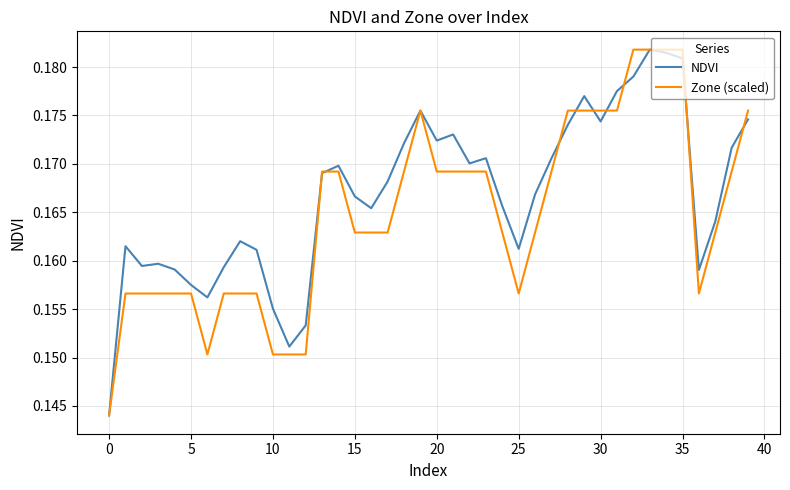

Rank the series by their average value, from lowest to highest.

Zone (scaled), NDVI